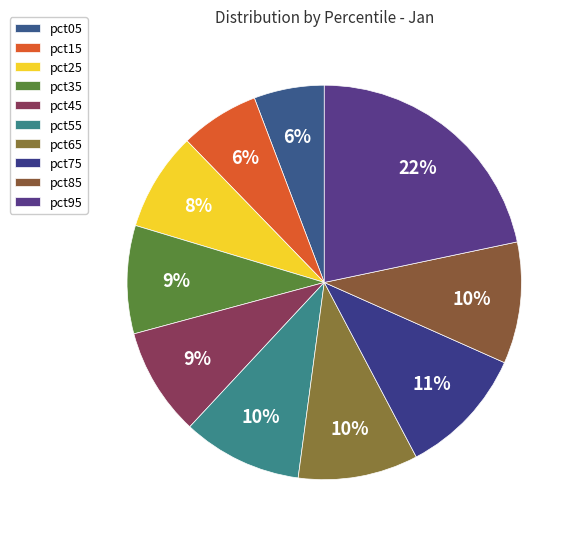

Does any single category account for the majority?

No